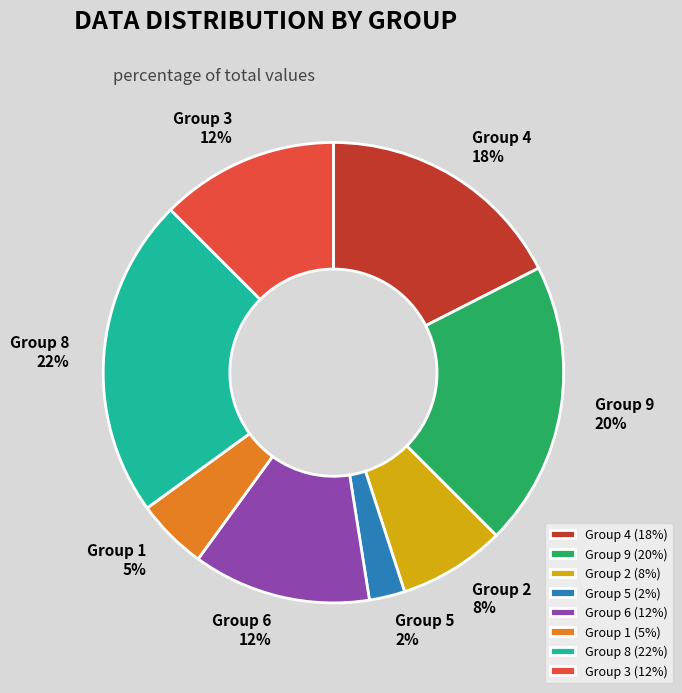

Which slice is the smallest?

Group 5 (2%)